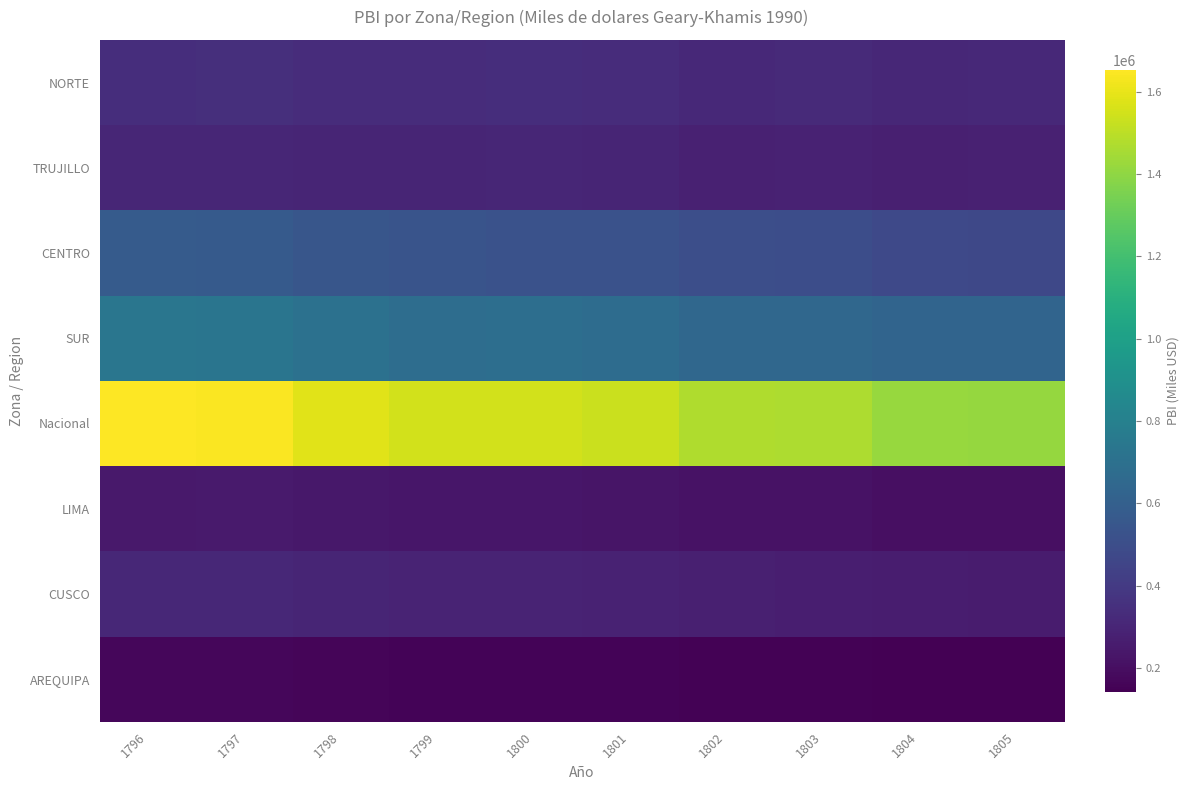

Which label corresponds to the largest value in the chart?

1796